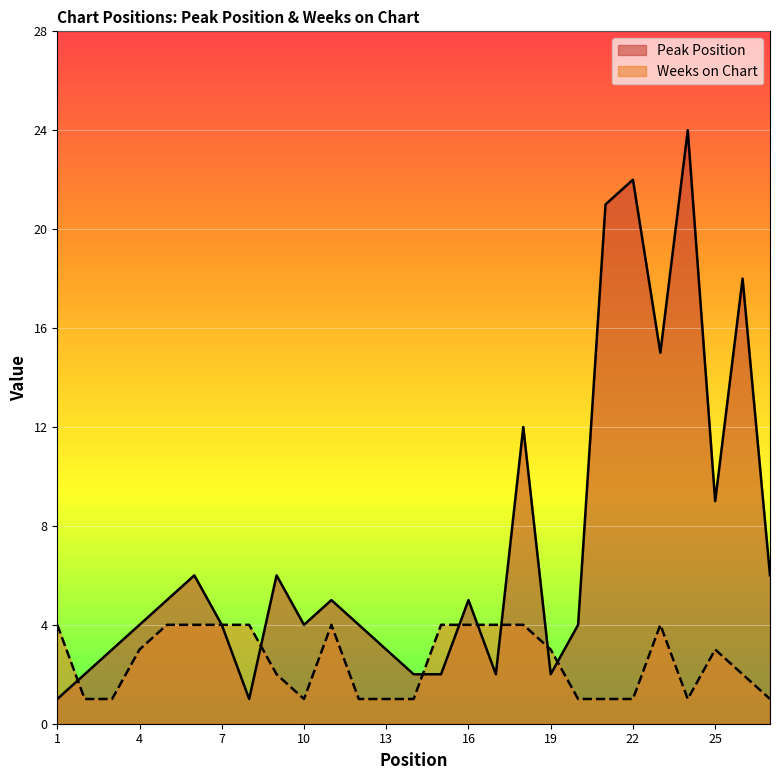

How many values in the Peak Position series exceed 4?

13